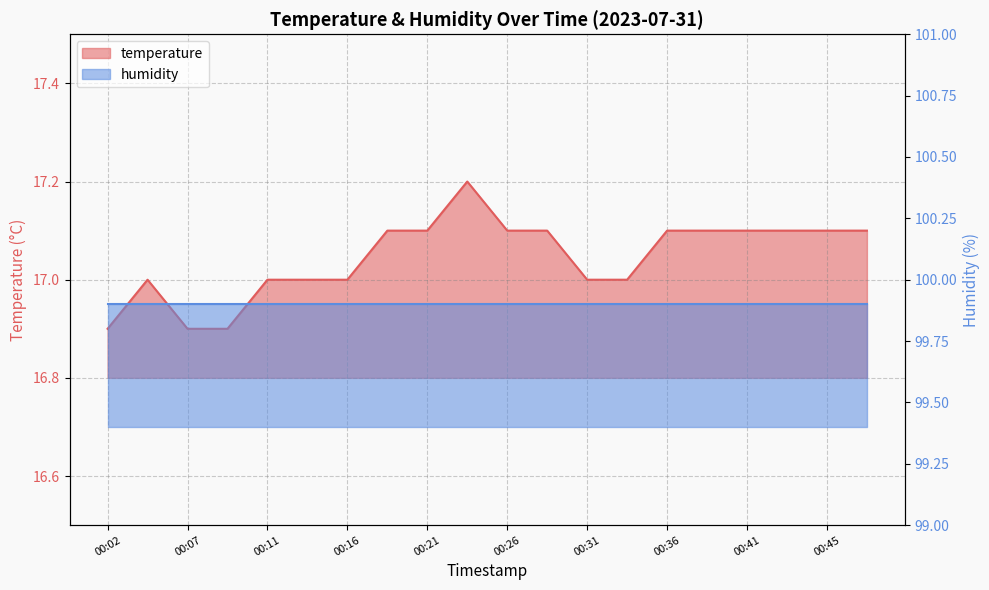

What is the change in value from 00:07 to 00:24?

+0.3